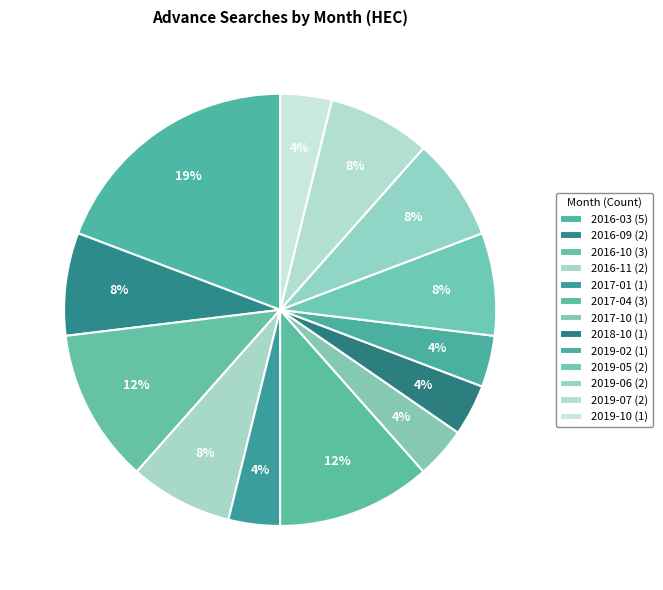

To the nearest percent, what portion does 2016-03 represent?

19%